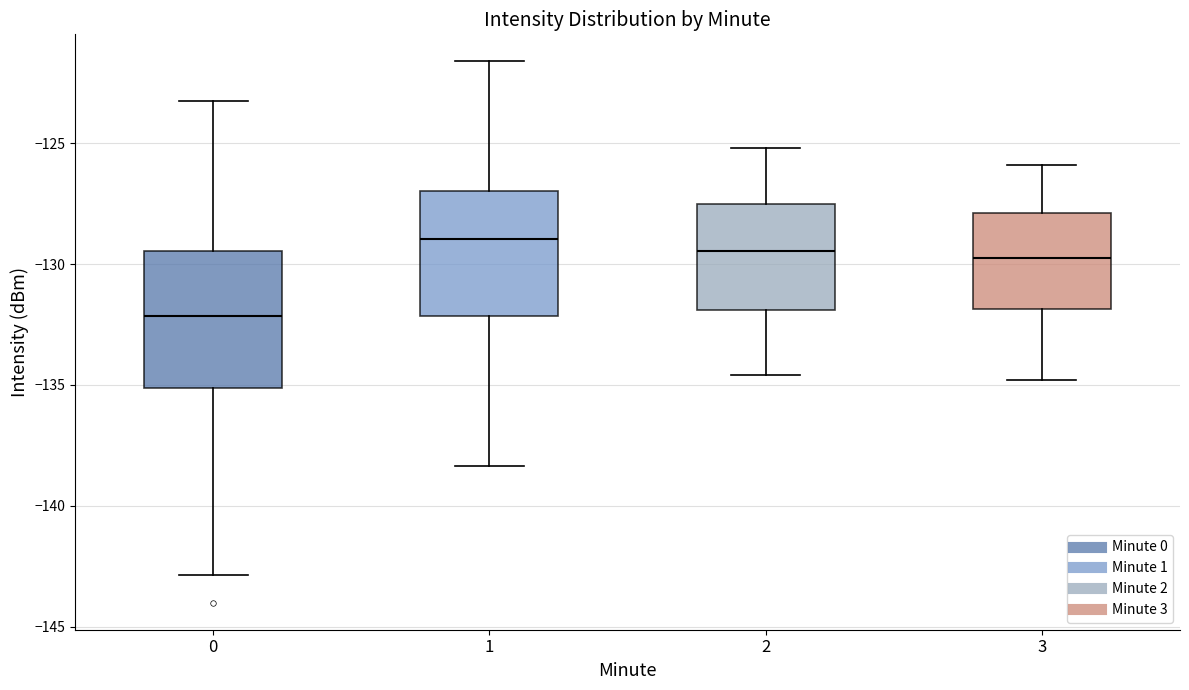

Which box has the highest median line?

1